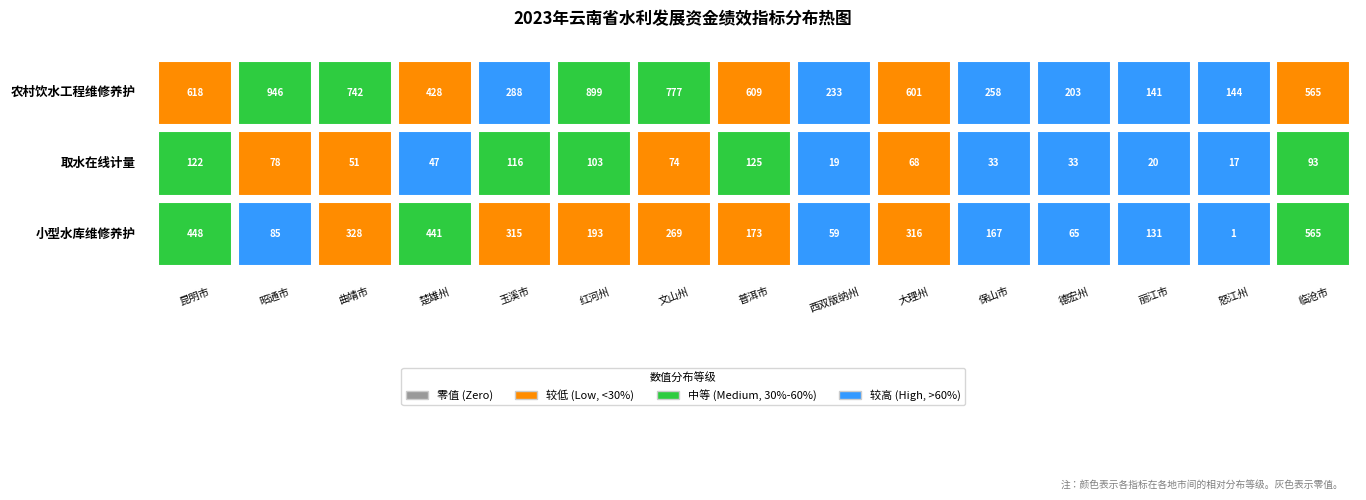

The value of 曲靖市 at 3 is 742. True or false?

True